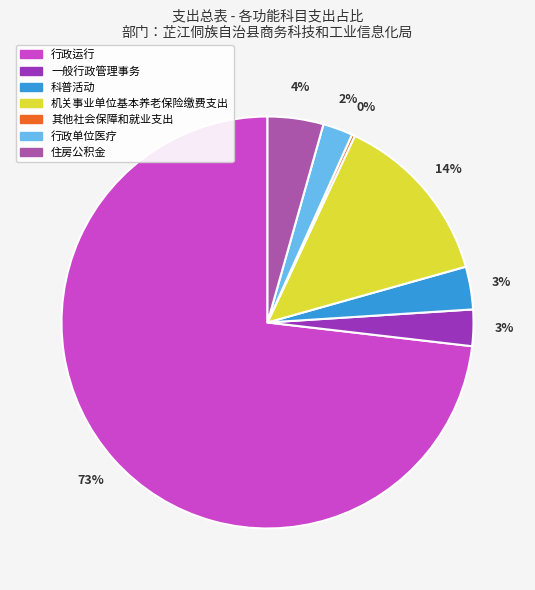

Which has a higher value, 行政单位医疗 or 一般行政管理事务?

一般行政管理事务